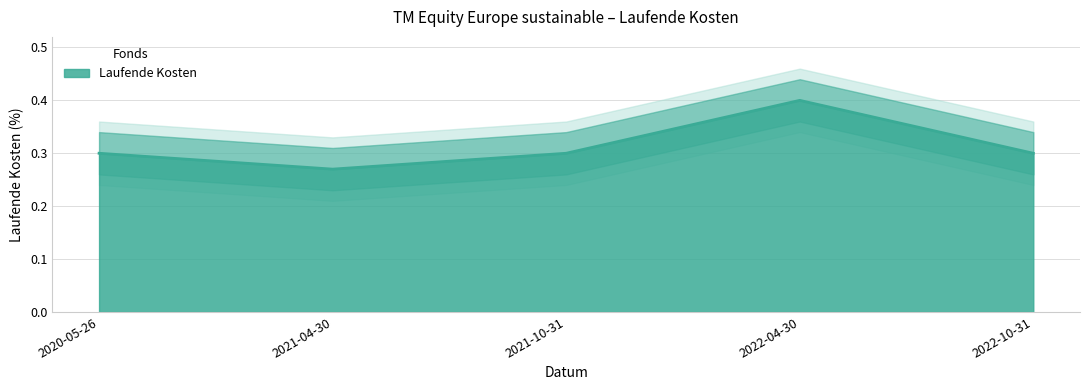

Reading right to left, what are all the values shown in this chart?

0.3	0.4	0.3	0.3	0.3